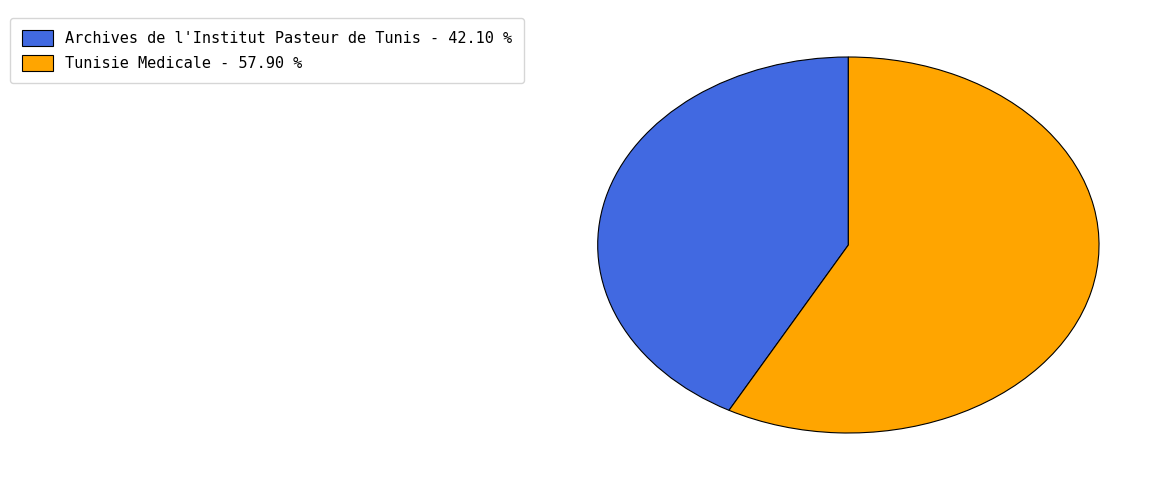

Rank the categories by value from lowest to highest.

Archives de l'Institut Pasteur de Tunis, Tunisie Medicale